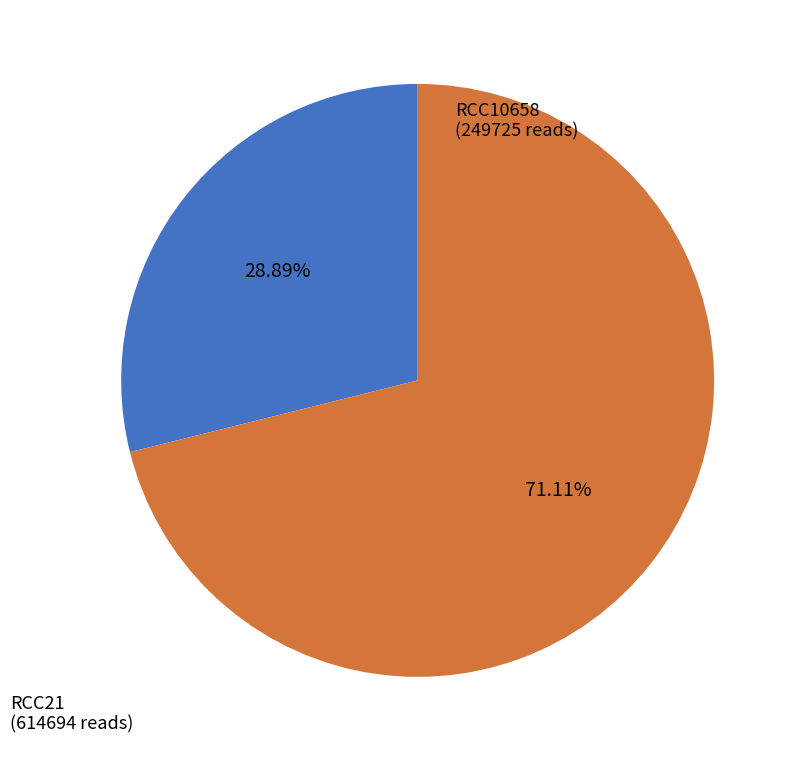

Is there any slice that represents more than half of the pie?

Yes